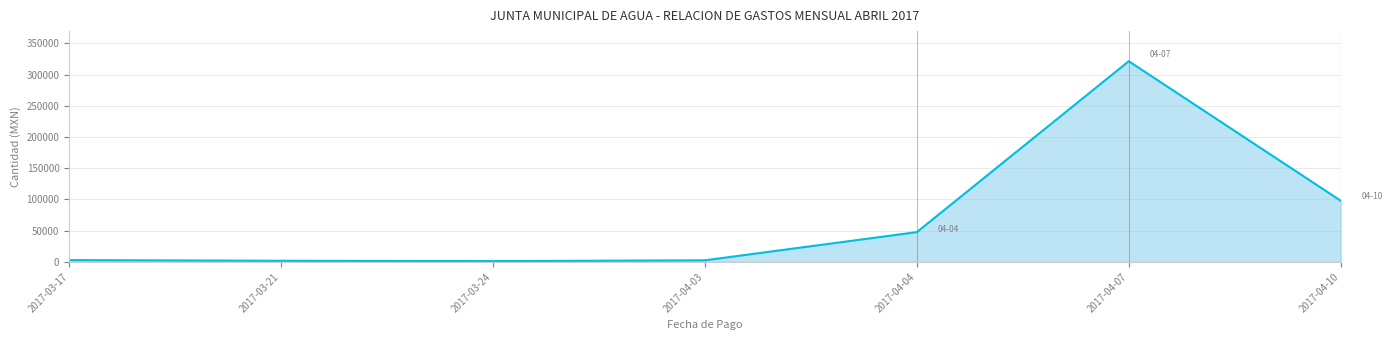

Rank the categories by value from lowest to highest.

2017-03-24, 2017-03-21, 2017-04-03, 2017-03-17, 2017-04-04, 2017-04-10, 2017-04-07